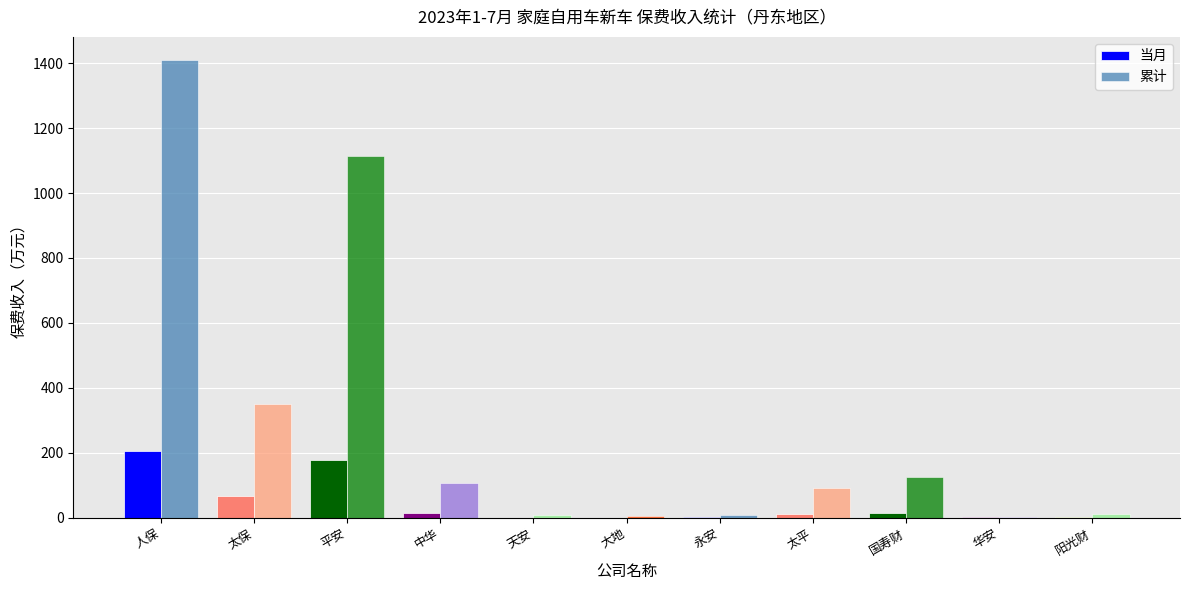

Is it true that 当月 equals 176.8 at 平安?

True